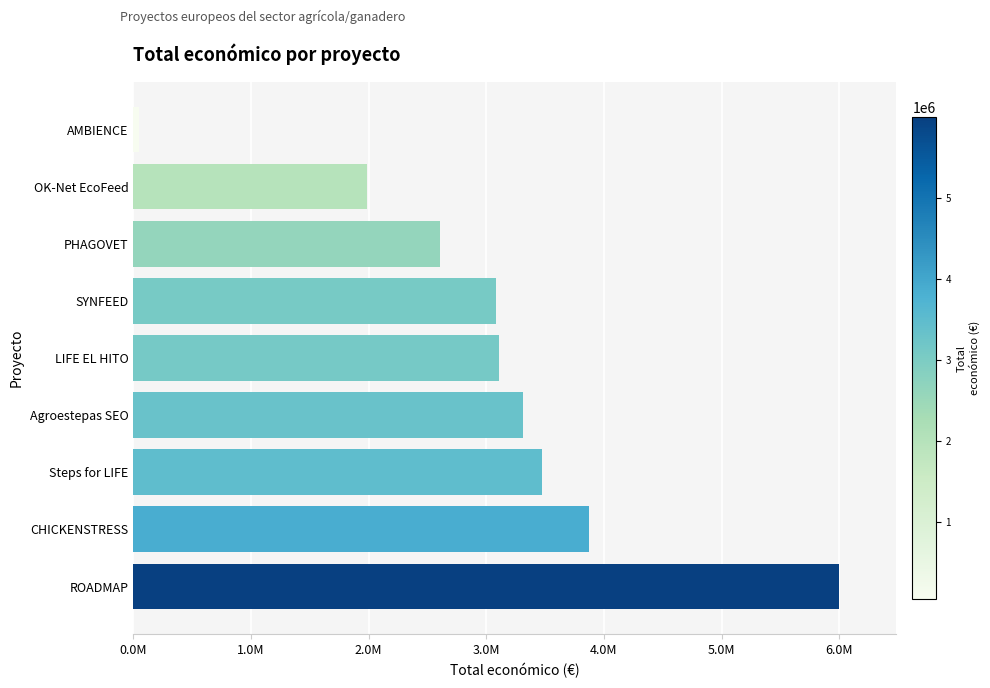

Which category has the highest value across all series?

ROADMAP